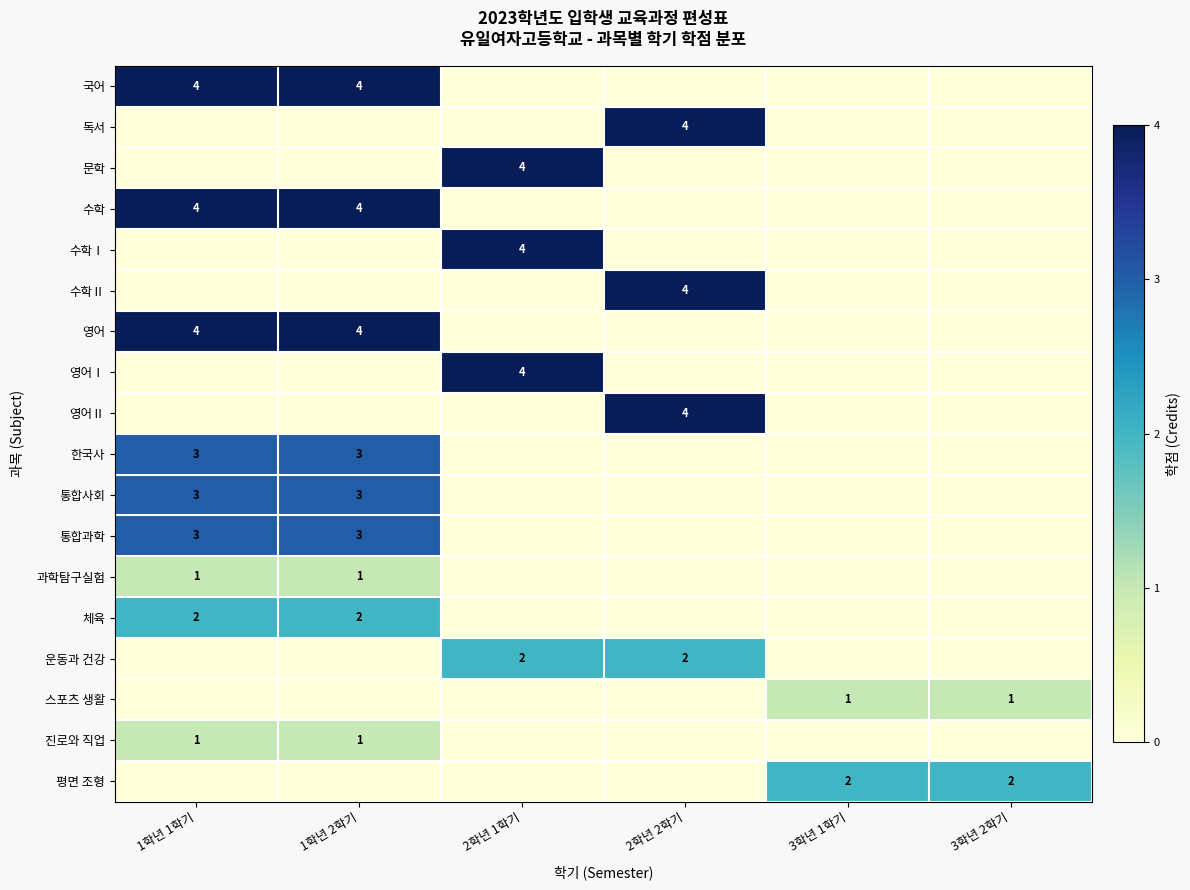

Is it true that 통합과학 equals 1 at 1학년 1학기?

False